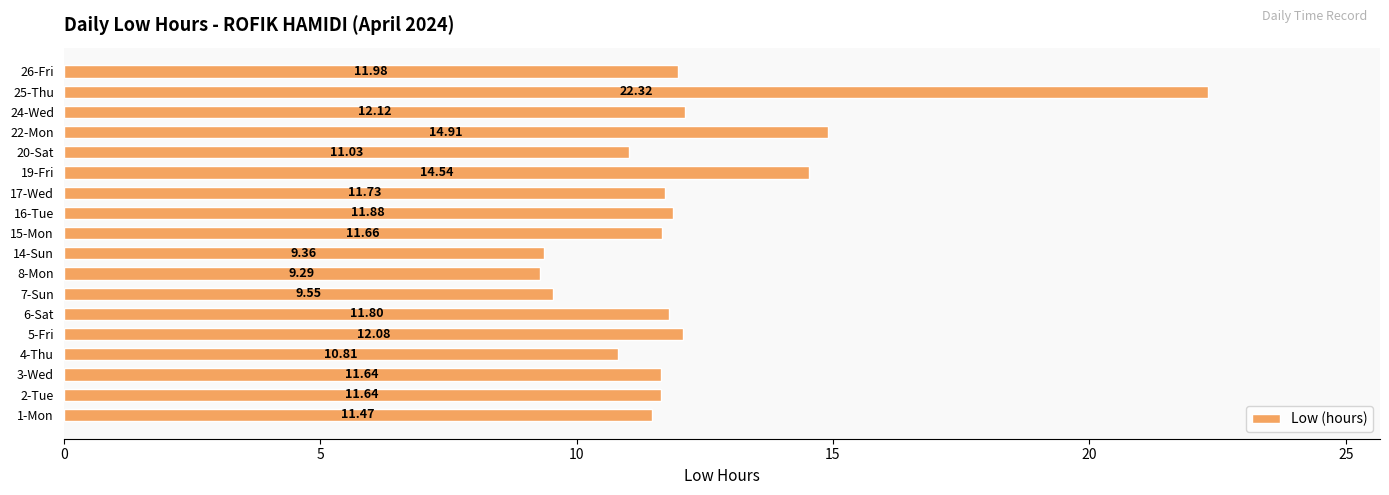

Approximately how many times larger is the value at 24-Wed compared to 7-Sun?

1.3